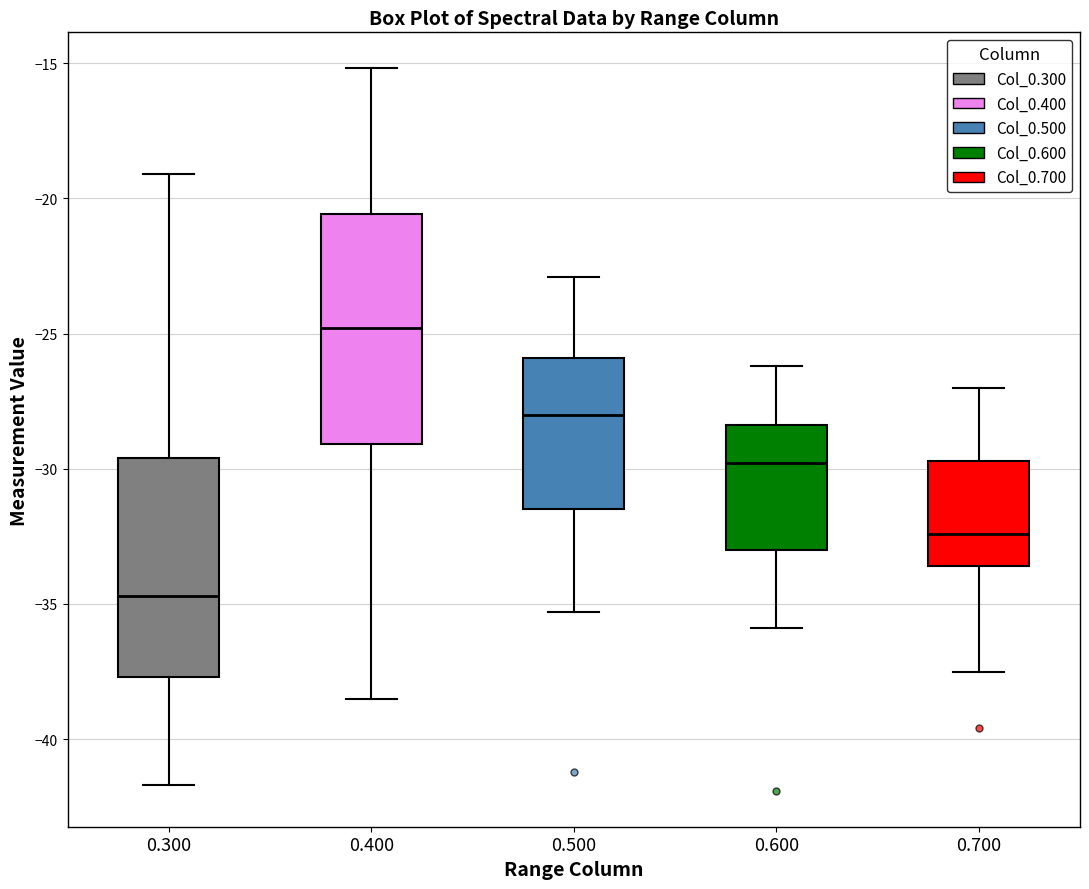

Reading left to right, read every box against the y-axis: the position of its median line, the range the box covers, and the ends of its whiskers. The values are not printed on the chart, so give them approximately, as read against the axis.

0.300: median -34.5, box -37.5 to -29.5, whiskers -41.5 to -19.0
0.400: median -25.0, box -29.0 to -20.5, whiskers -38.5 to -15.0
0.500: median -28.0, box -31.5 to -26.0, whiskers -35.5 to -23.0
0.600: median -30.0, box -33.0 to -28.5, whiskers -36.0 to -26.0
0.700: median -32.5, box -33.5 to -29.5, whiskers -37.5 to -27.0